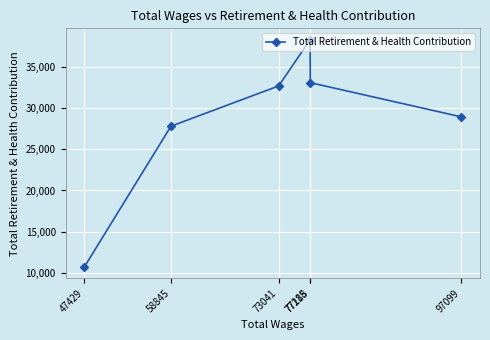

List the labels in order of value, largest first.

77188, 77215, 73041, 97099, 58845, 47429